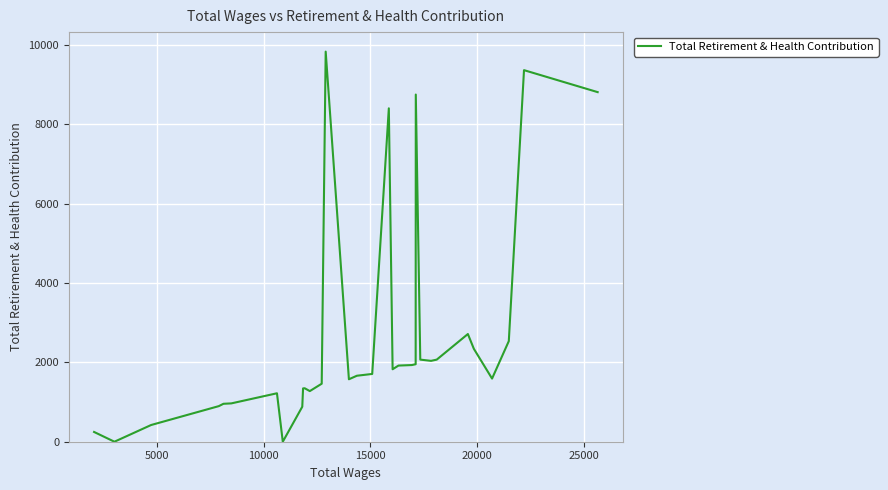

What is the difference between the maximum and minimum values?

9831